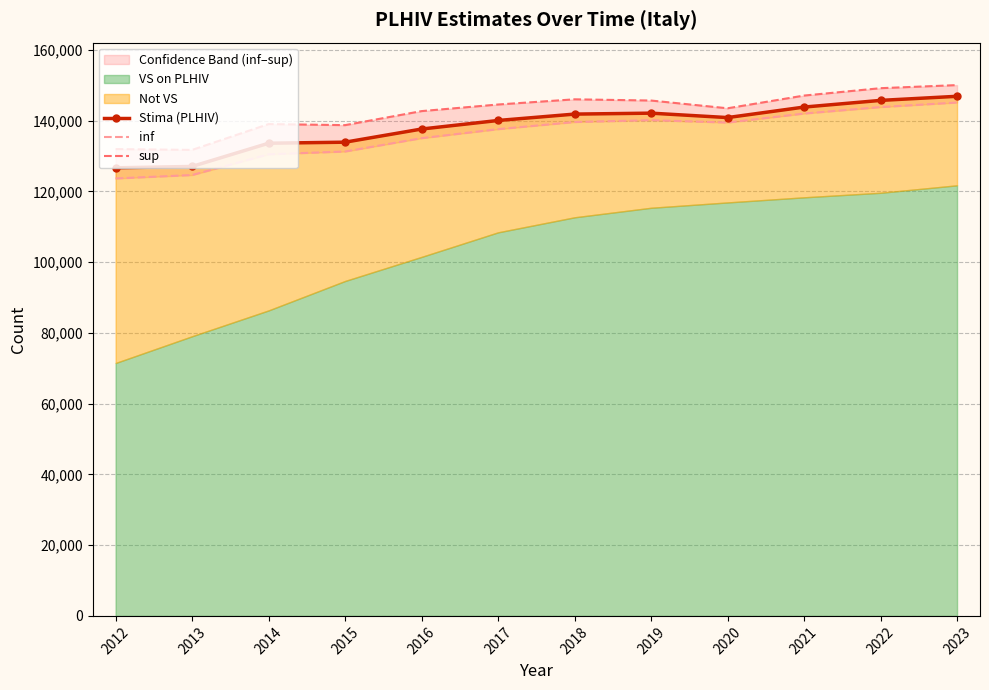

True or false: Stima (PLHIV) and sup intersect in this chart.

False